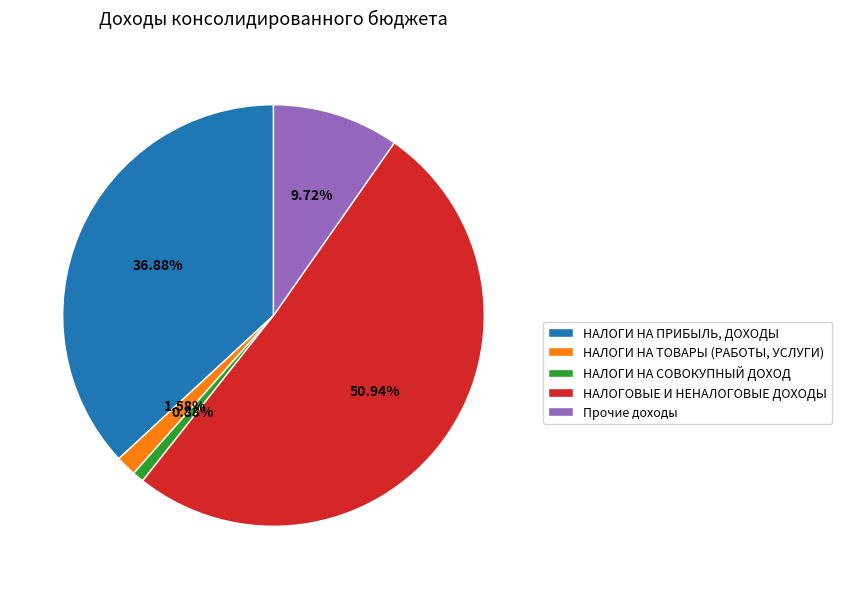

Combined, do Прочие доходы and НАЛОГОВЫЕ И НЕНАЛОГОВЫЕ ДОХОДЫ account for over 50%?

Yes